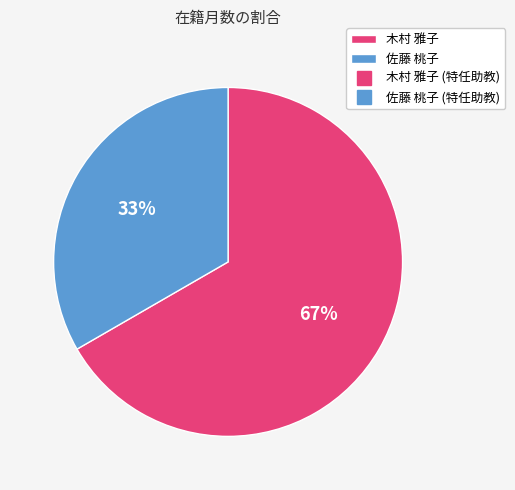

Is there any slice that represents more than half of the pie?

Yes